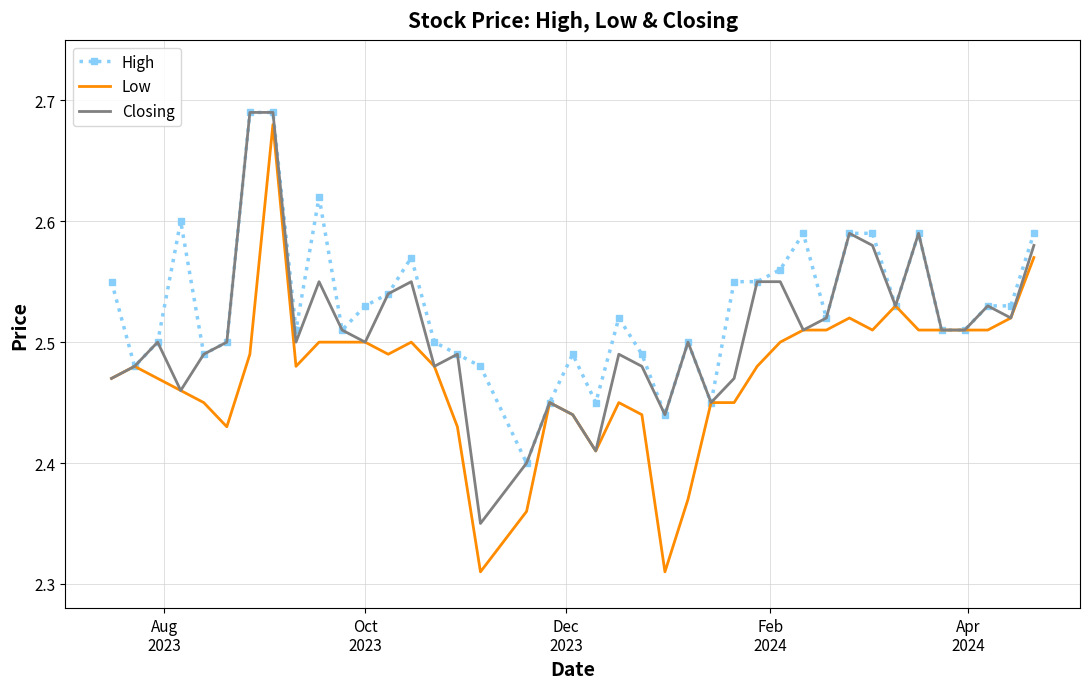

Which series has the largest range (max minus min)?

Low